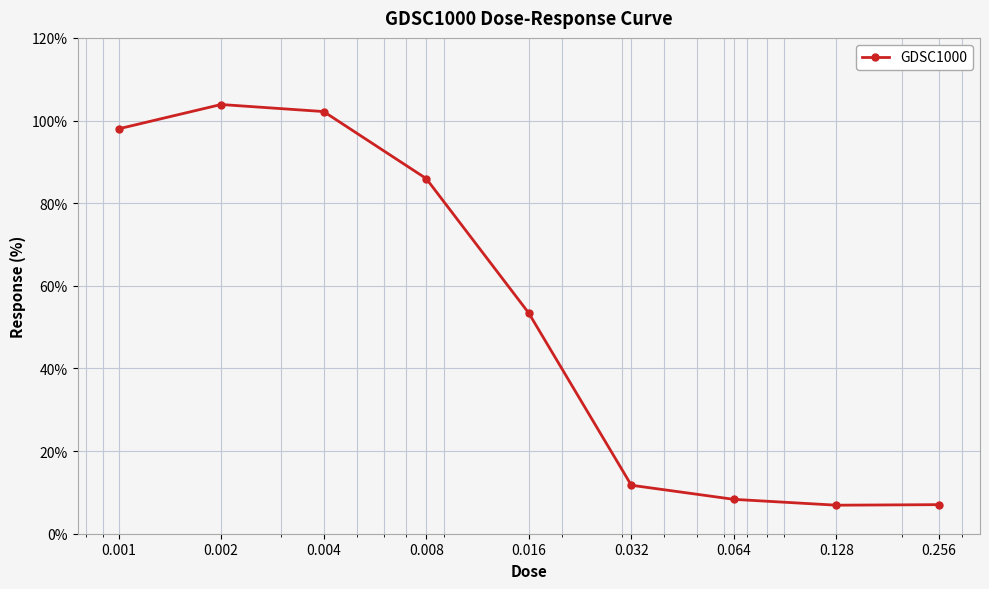

Does the chart display data point markers on the line(s)?

Yes